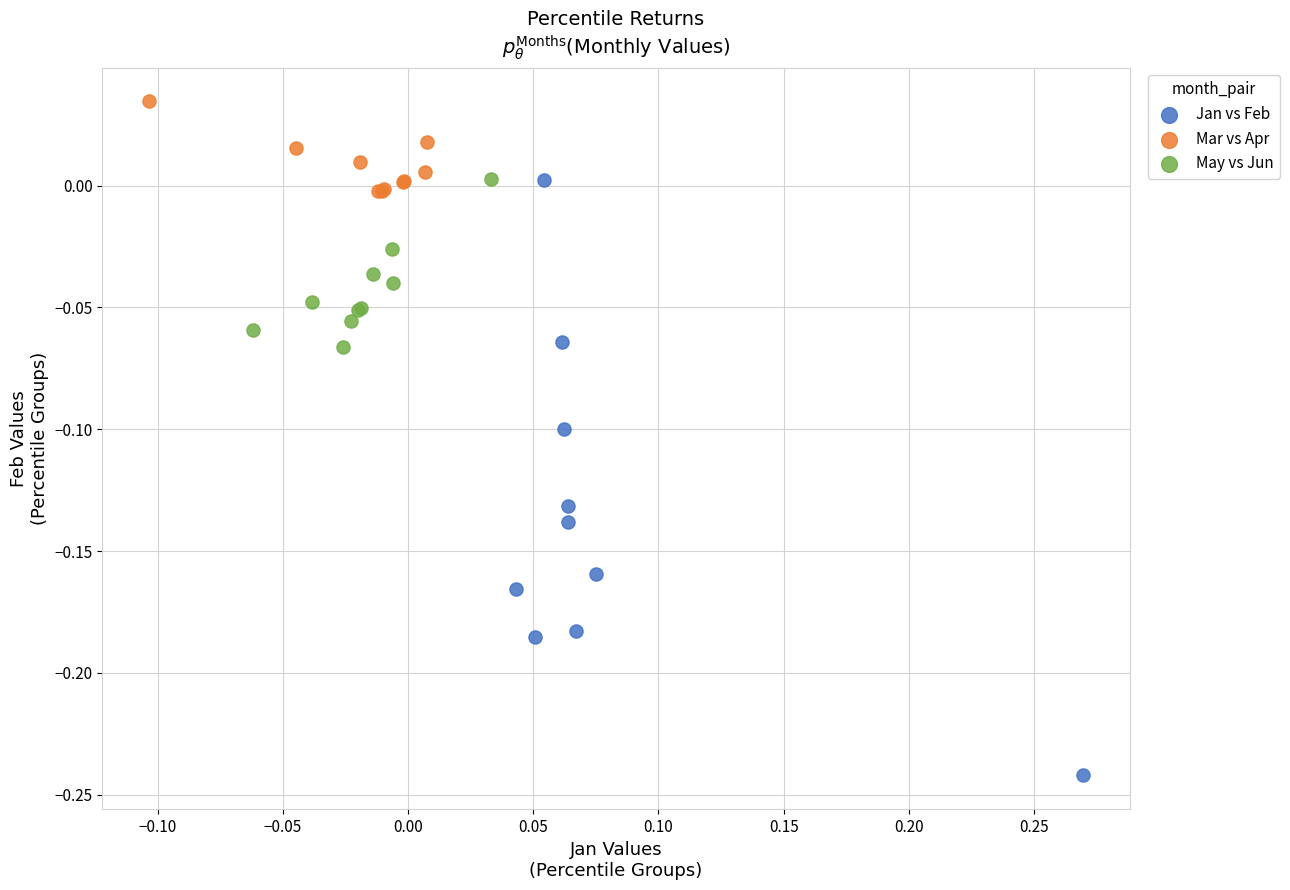

Which series reaches the minimum Y coordinate?

Jan vs Feb